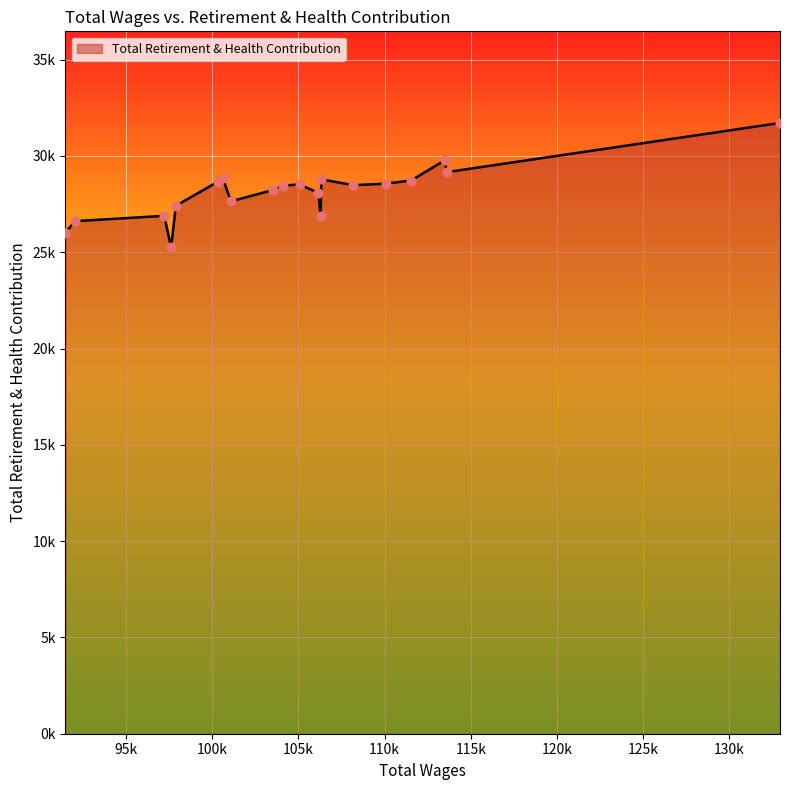

Does the chart have visible grid lines?

Yes